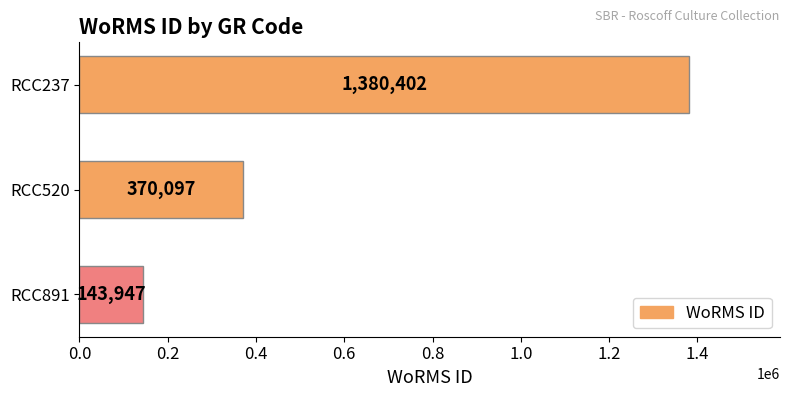

What is the value of the 3rd bar from the top?

143947